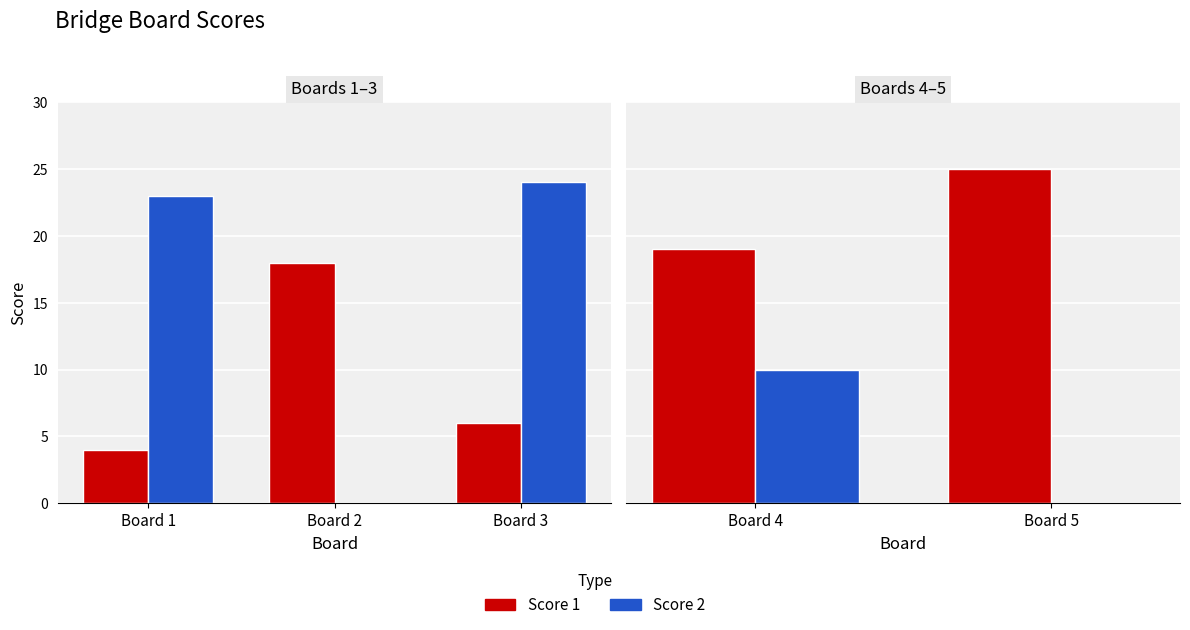

At which label does Score 2 reach its minimum?

Board 5